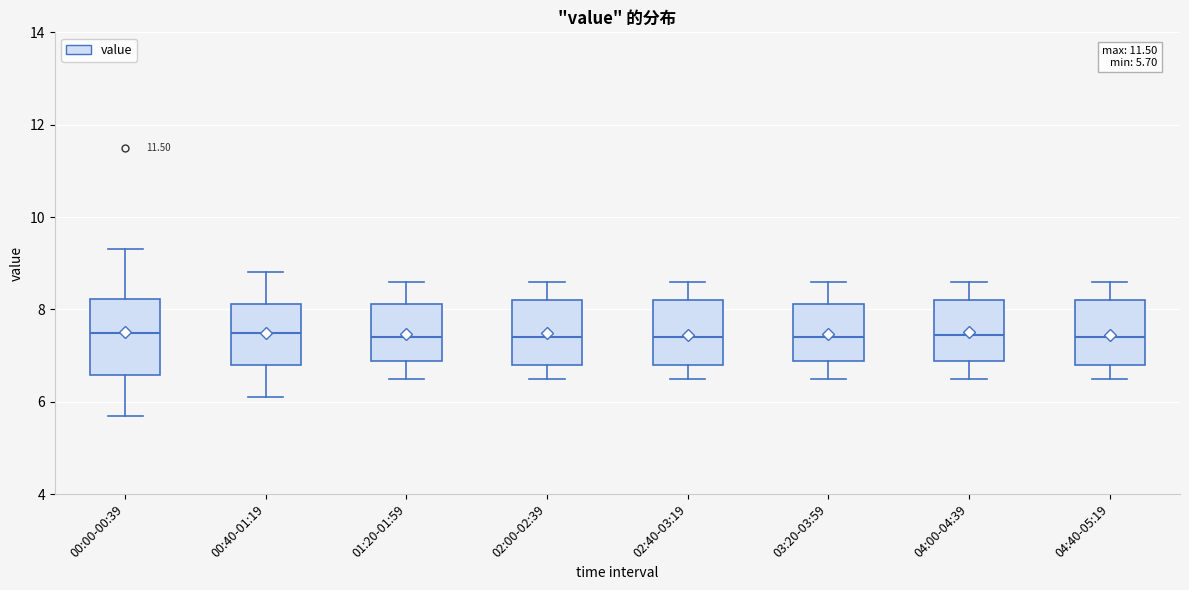

Which box is the tallest, from its lower edge to its upper edge?

00:00-00:39